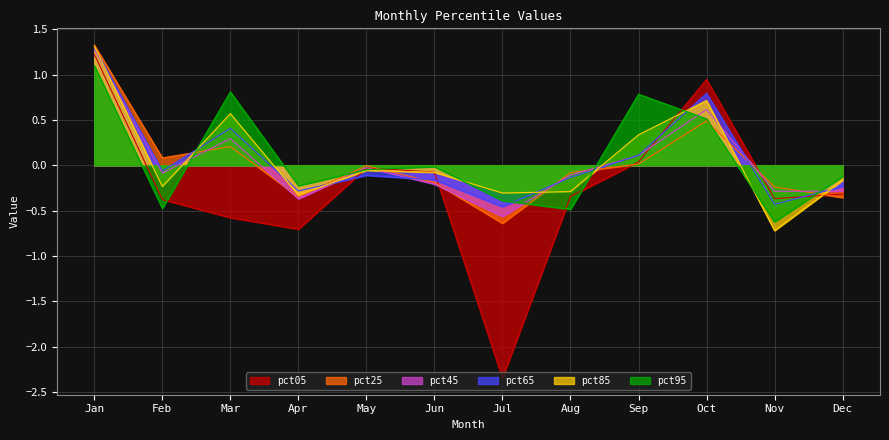

Is the value of pct25 at Jul greater than the value of pct95 at Jan?

No